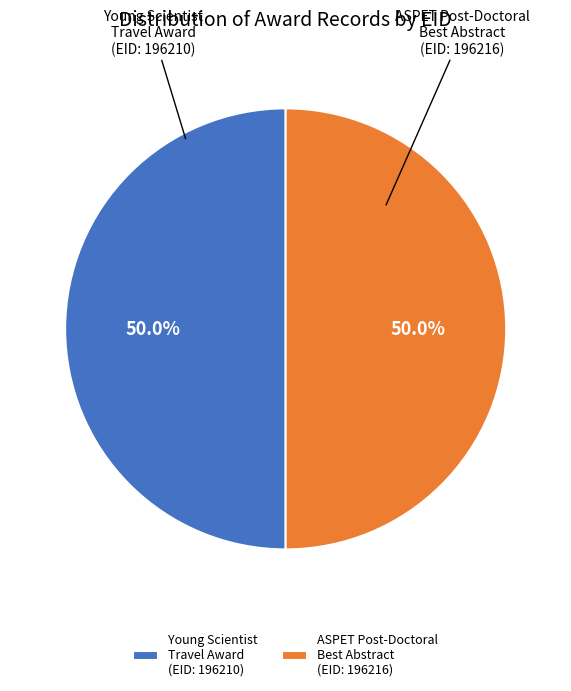

To the nearest percent, what portion does Young Scientist Travel Award (EID: 196210) represent?

50%